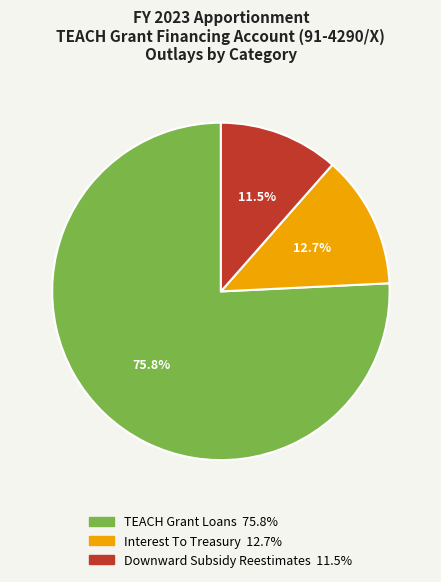

What percentage is the TEACH Grant Loans slice, to the nearest percent?

76%